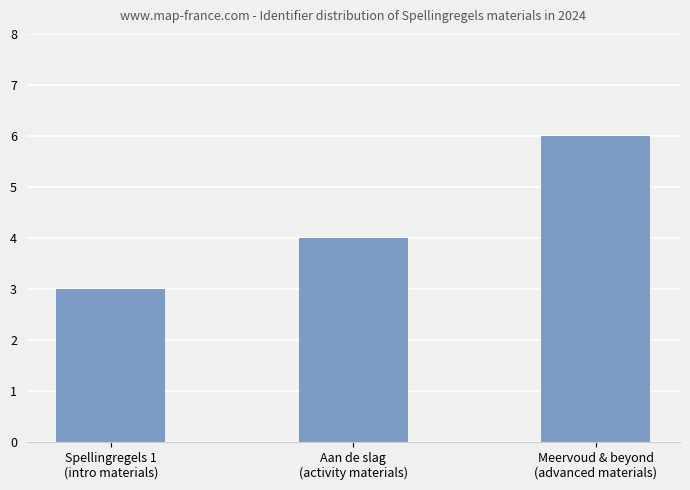

List the labels in order of value, largest first.

Meervoud & beyond
(advanced materials), Aan de slag
(activity materials), Spellingregels 1
(intro materials)